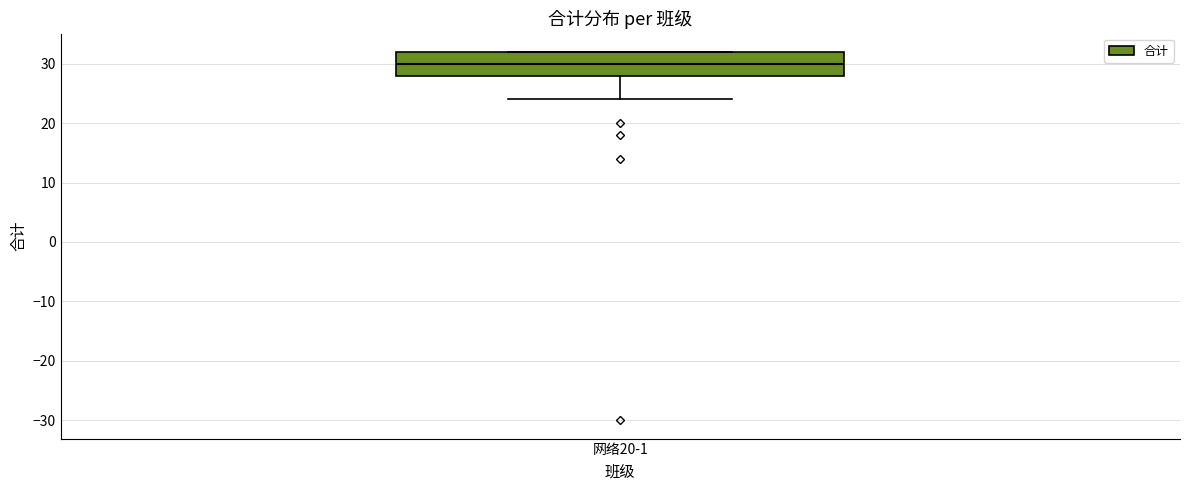

Transcribe this box plot: give where the median line is, the range the box spans, and where the two whiskers end, as read against the y-axis. The values are not printed on the chart, so give them approximately, as read against the axis.

median 30, box 28 to 32, whiskers 24 to 32